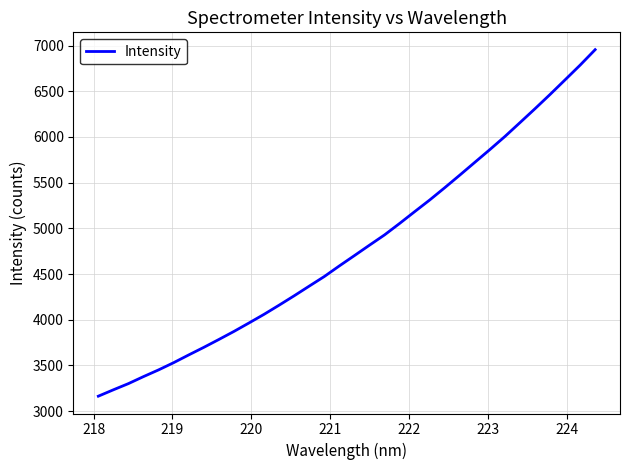

What is the difference between the maximum and minimum values?

3791.6